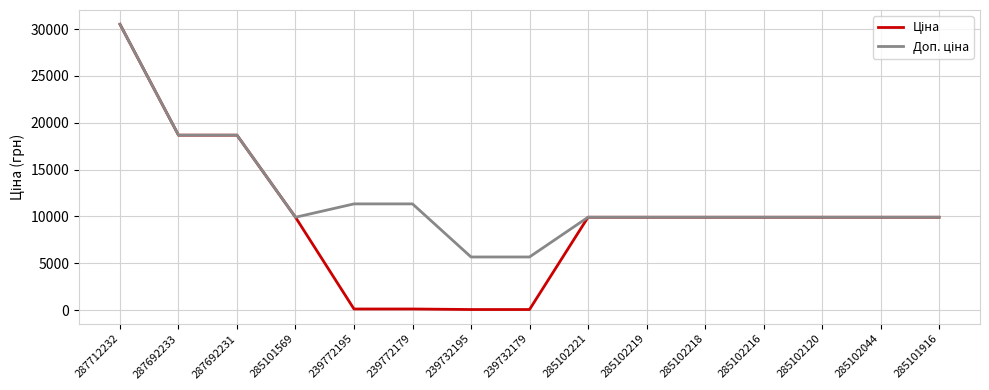

Which label corresponds to the largest value in the chart?

287712232